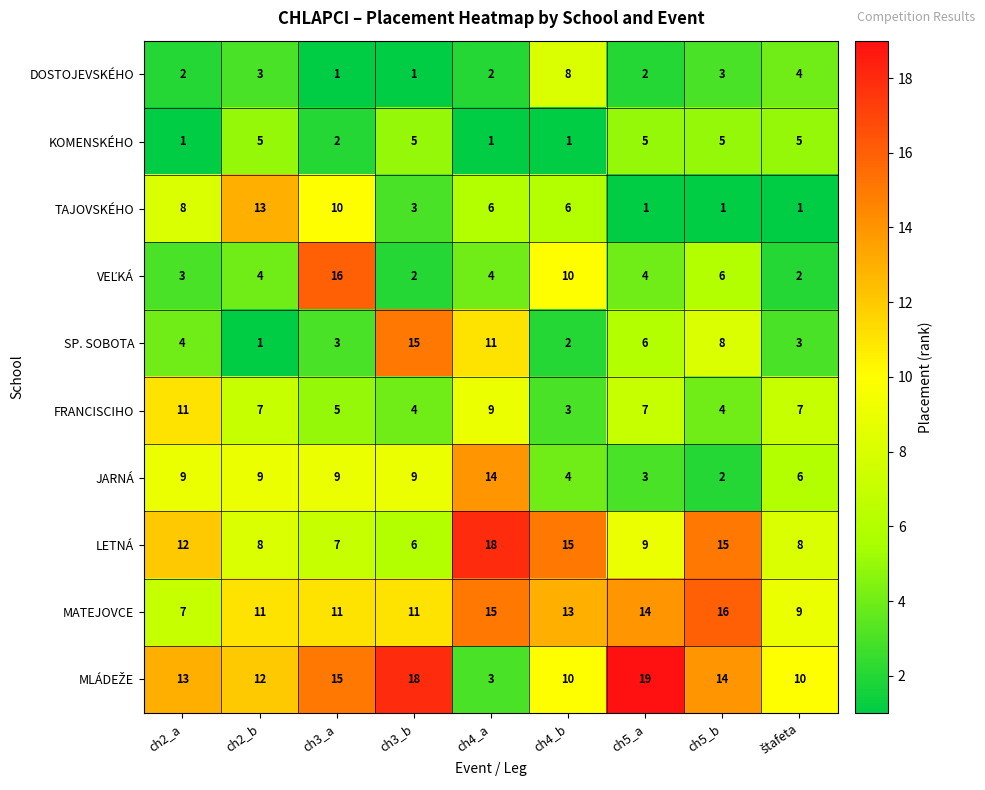

How many distinct data groups are displayed?

10